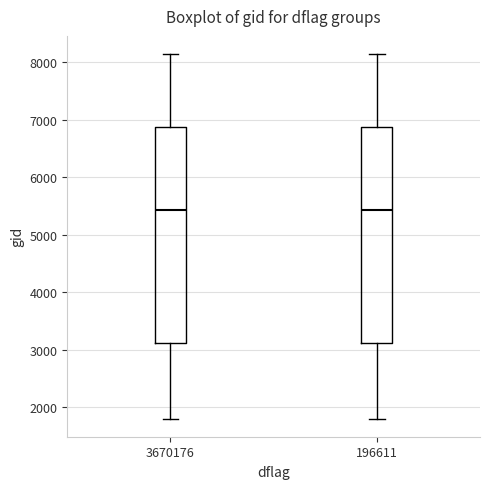

Reading left to right, read every box against the y-axis: the position of its median line, the range the box covers, and the ends of its whiskers. The values are not printed on the chart, so give them approximately, as read against the axis.

3670176: median 5400, box 3100 to 6900, whiskers 1800 to 8100
196611: median 5400, box 3100 to 6900, whiskers 1800 to 8100